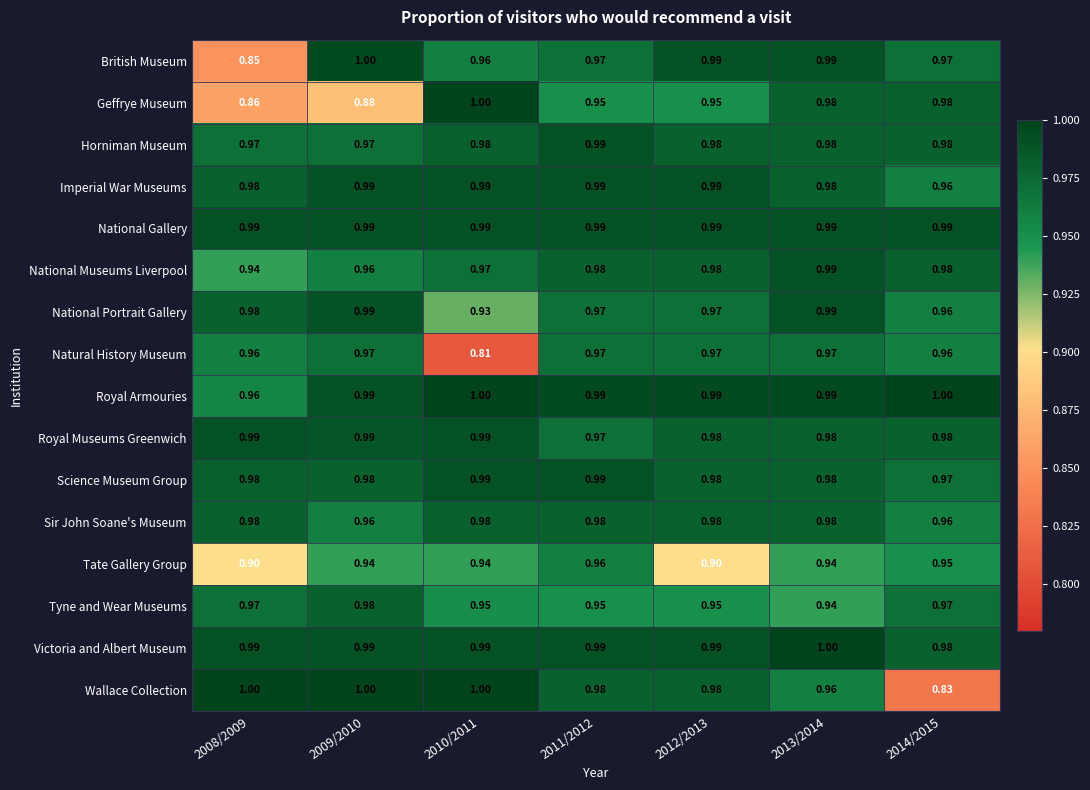

Which series has the widest spread of values?

Wallace Collection